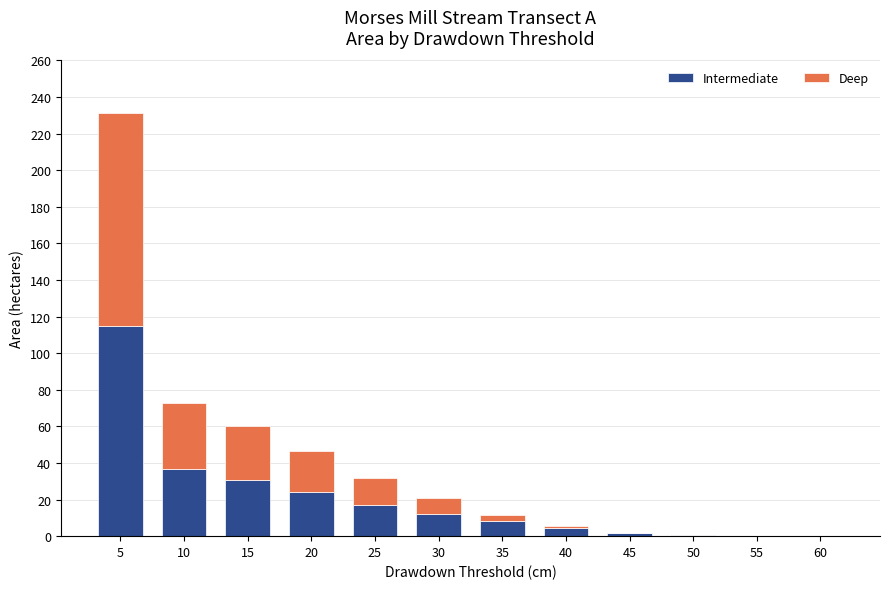

At which category is the sum across all series the highest?

5